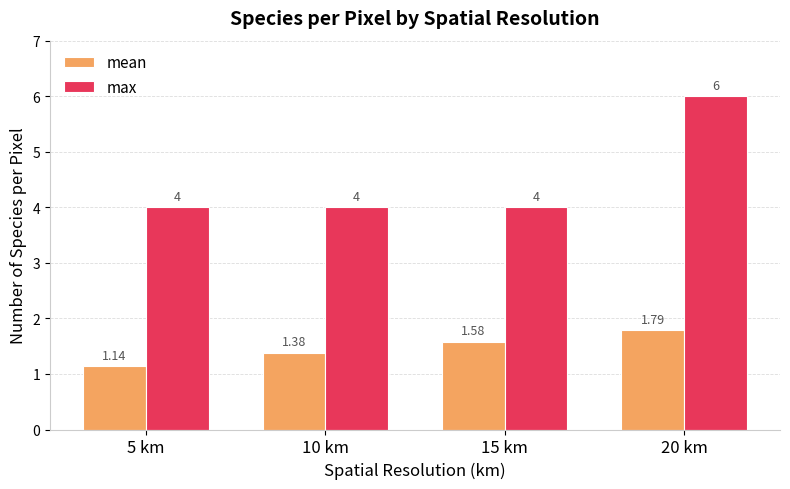

At which label does mean reach its peak?

20 km